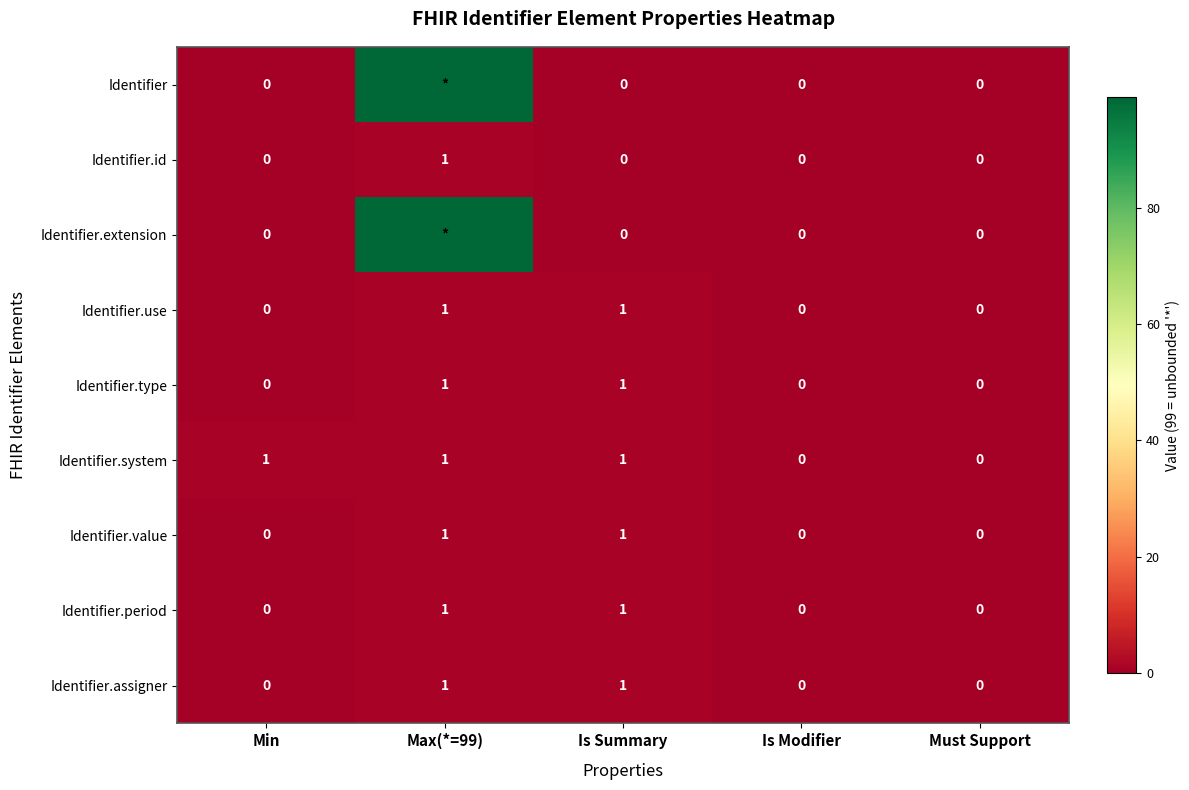

True or false: Identifier.use has a value of 1 at Is Modifier.

False